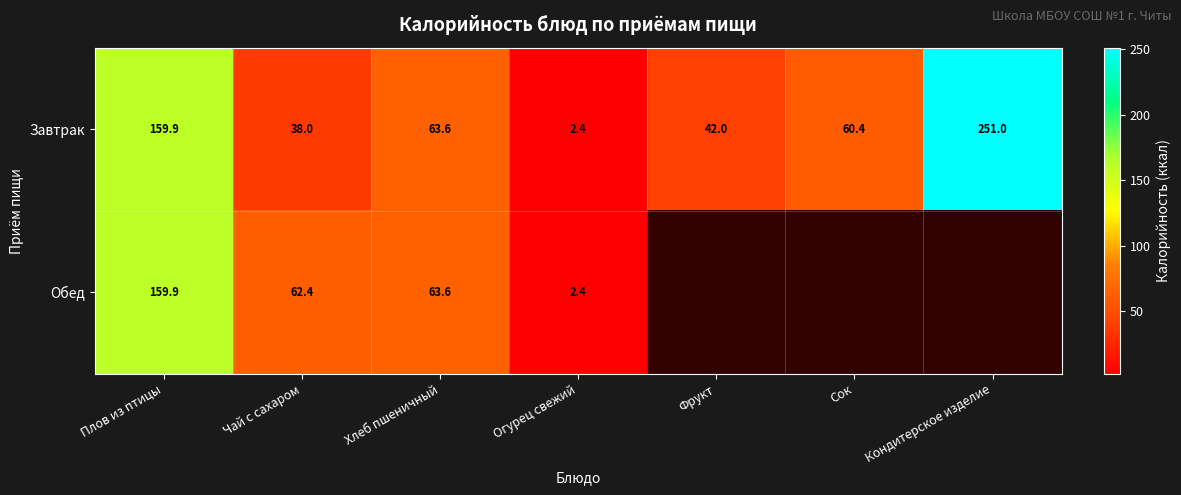

At which label does Завтрак reach its peak?

Кондитерское изделие